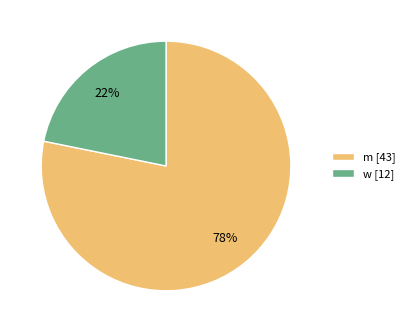

What is the largest slice in the pie chart?

m [43]